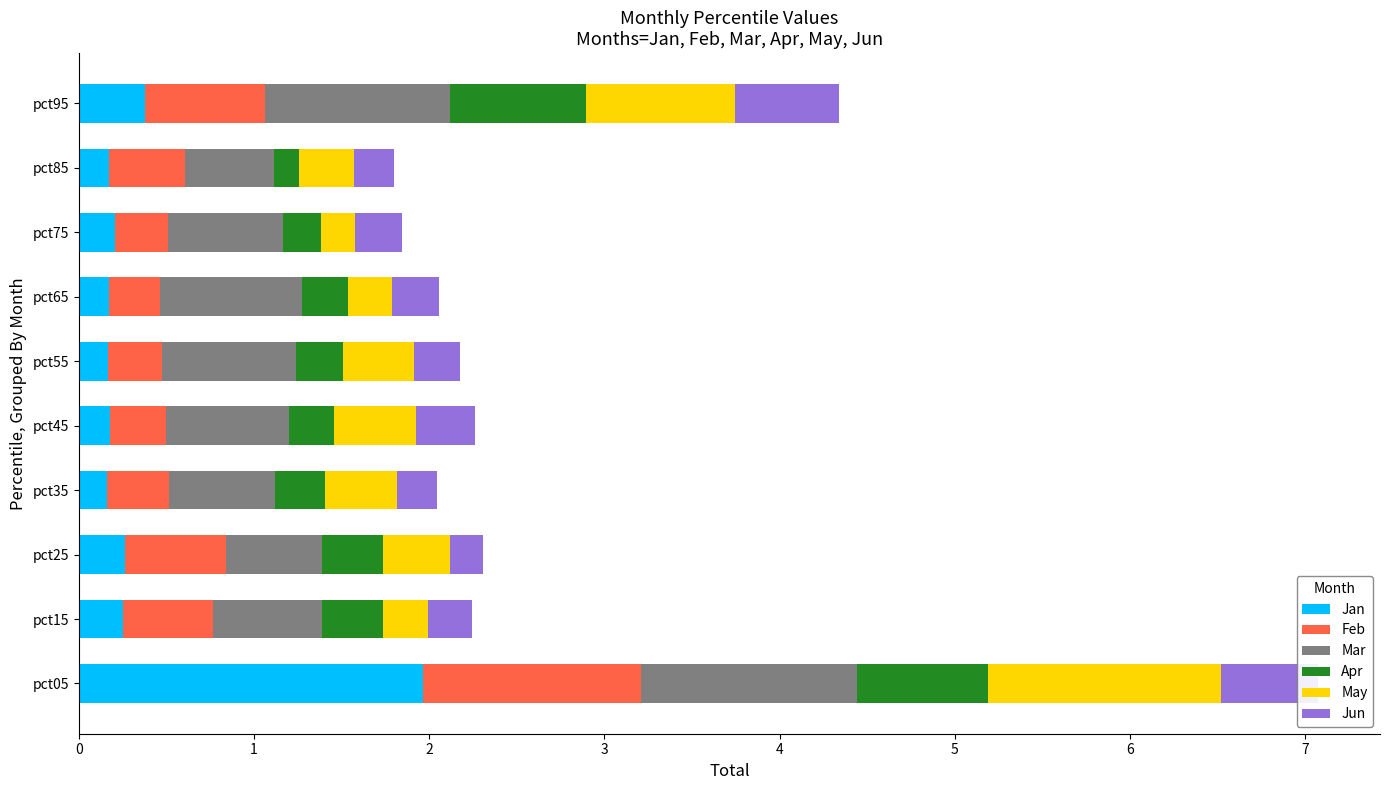

Count the number of data series in this chart.

6